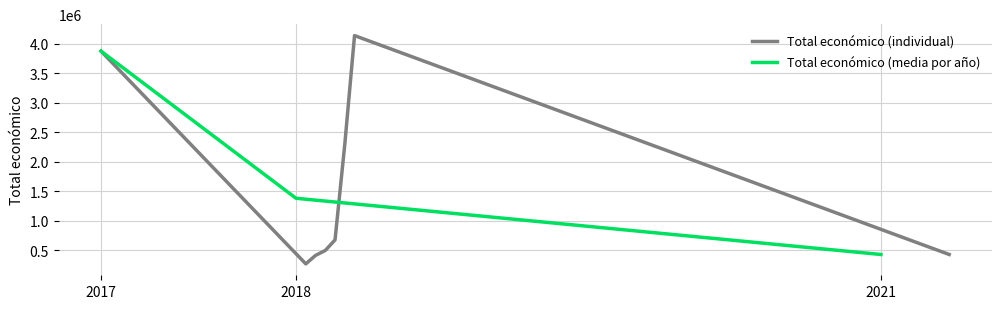

What is the greatest value displayed?

4139393